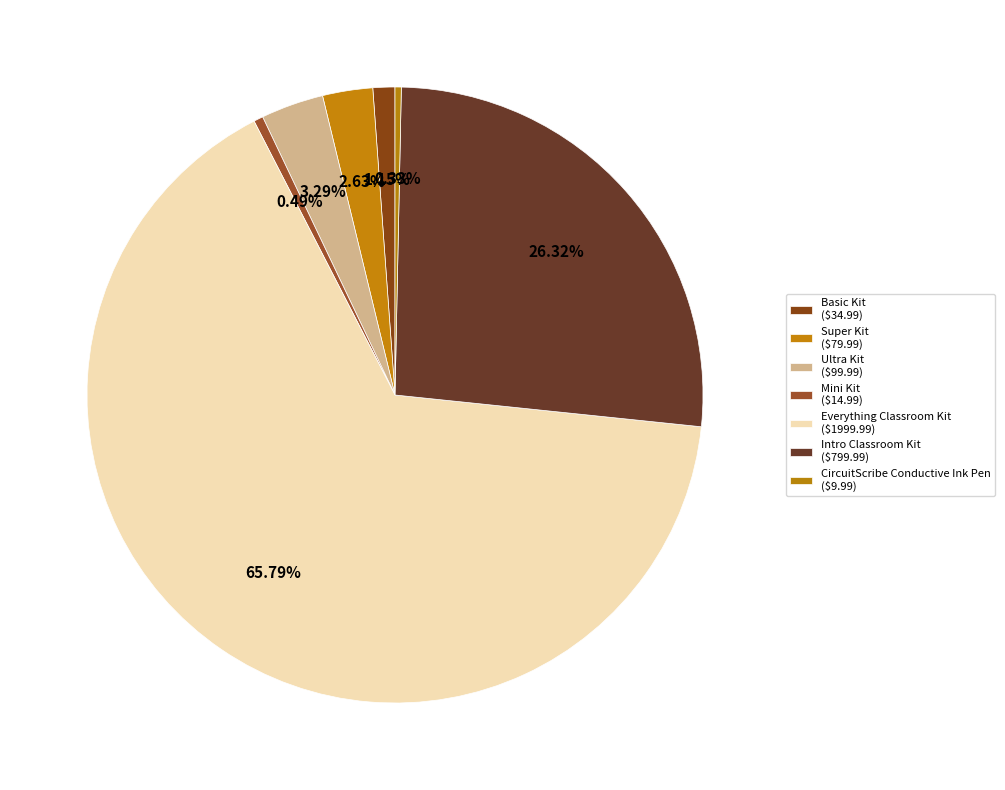

Which has a higher value, CircuitScribe Conductive Ink Pen or Ultra Kit?

Ultra Kit